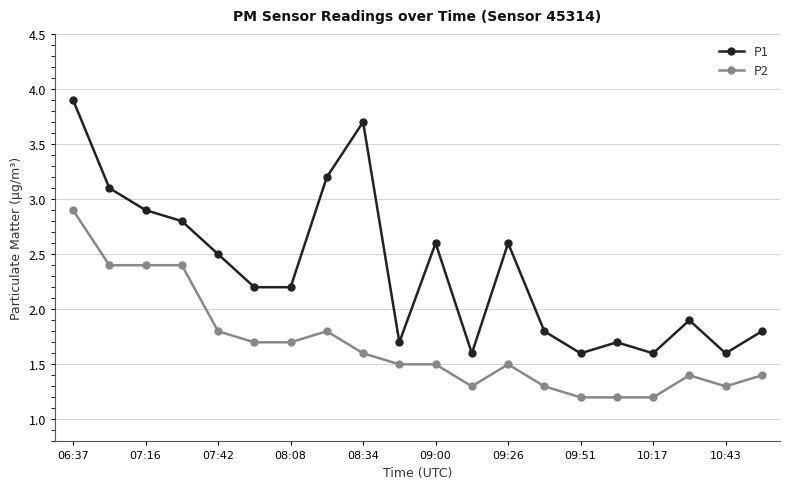

Which series has the widest spread of values?

P1